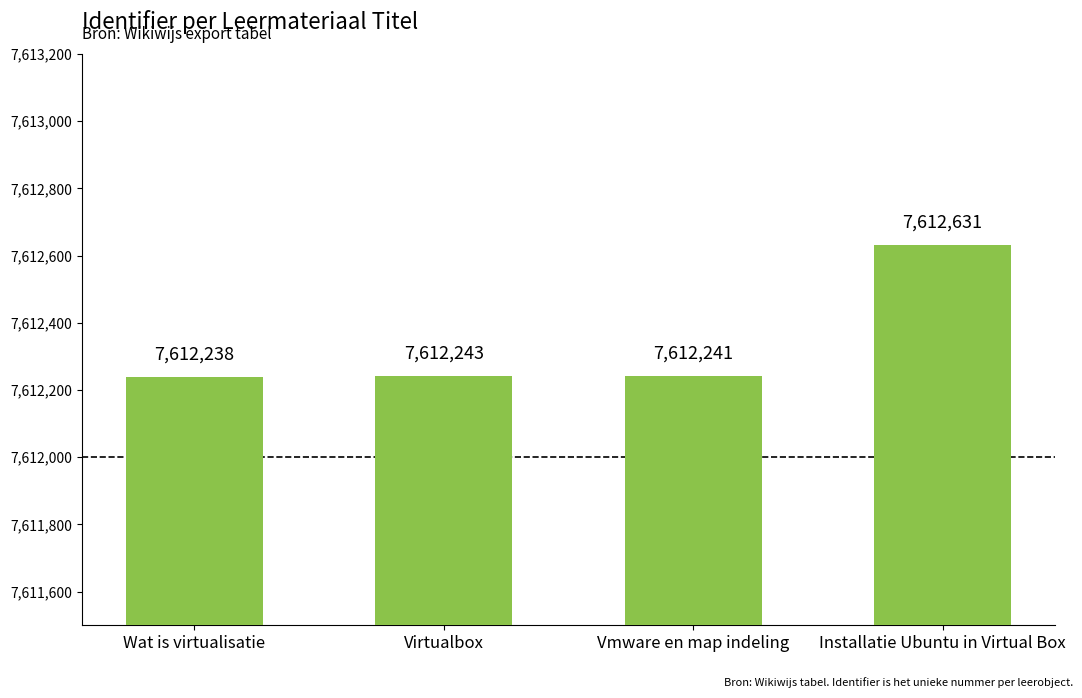

List the labels in order of value, smallest first.

Wat is virtualisatie, Vmware en map indeling, Virtualbox, Installatie Ubuntu in Virtual Box